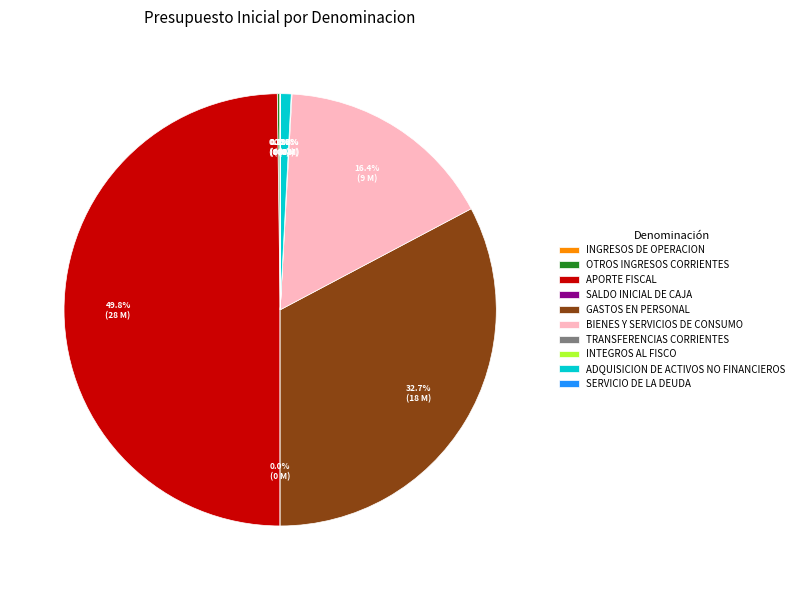

To the nearest percent, what is the average slice percentage?

10%